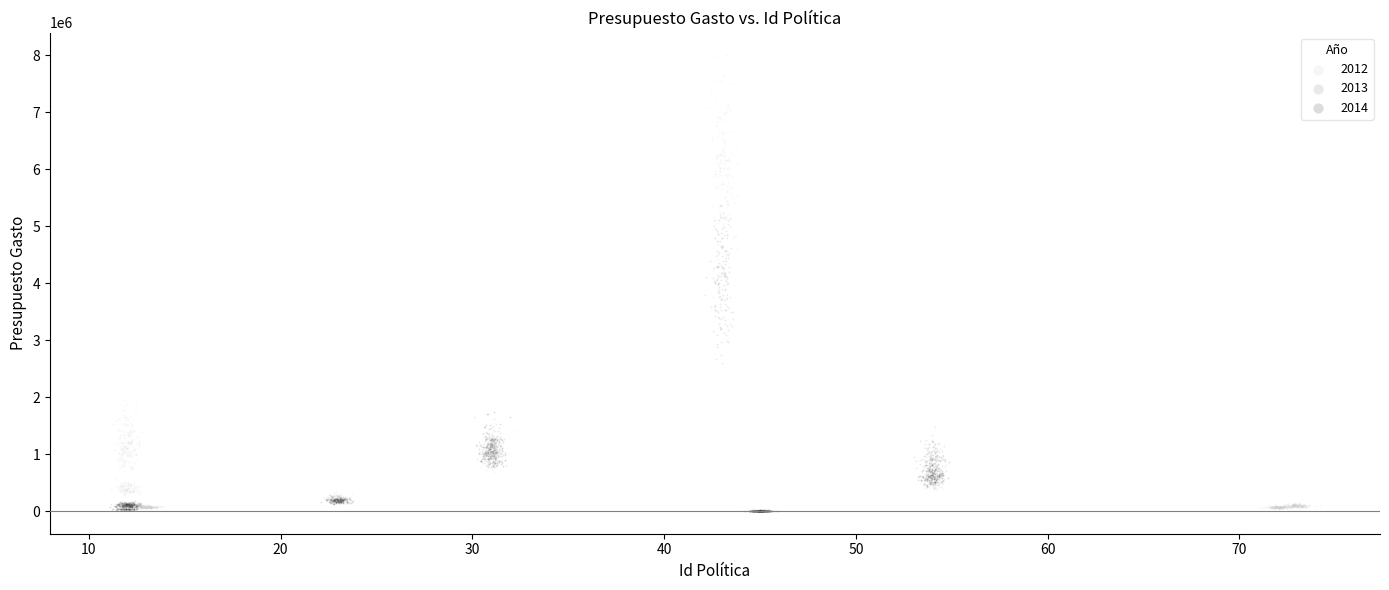

Which series reaches the maximum Y coordinate?

2012